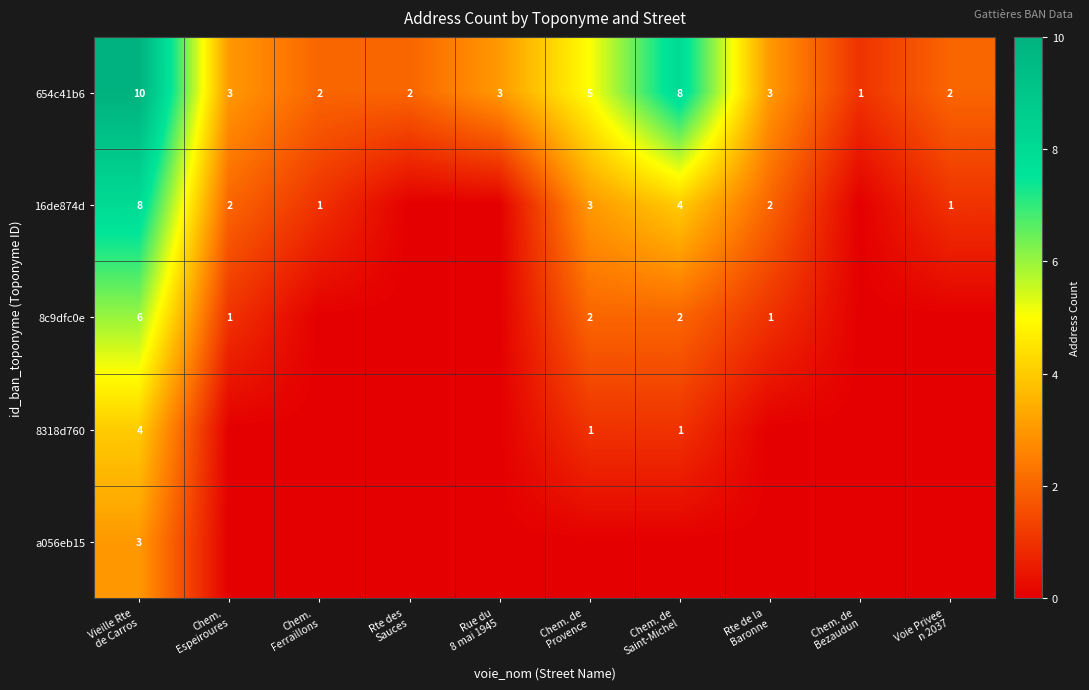

What is the greatest value displayed?

10